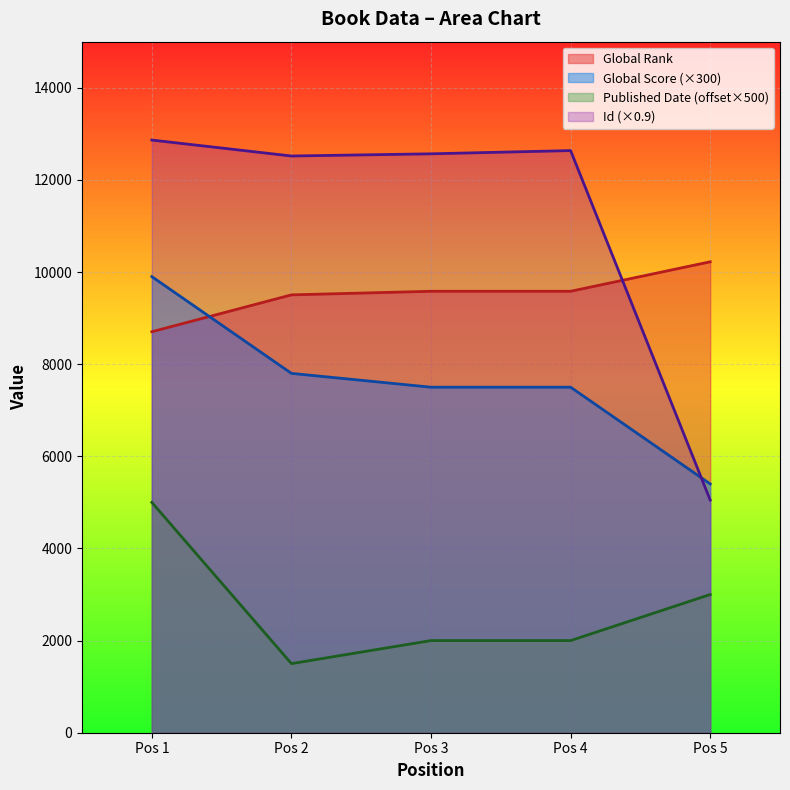

Count the number of categories in the chart.

5